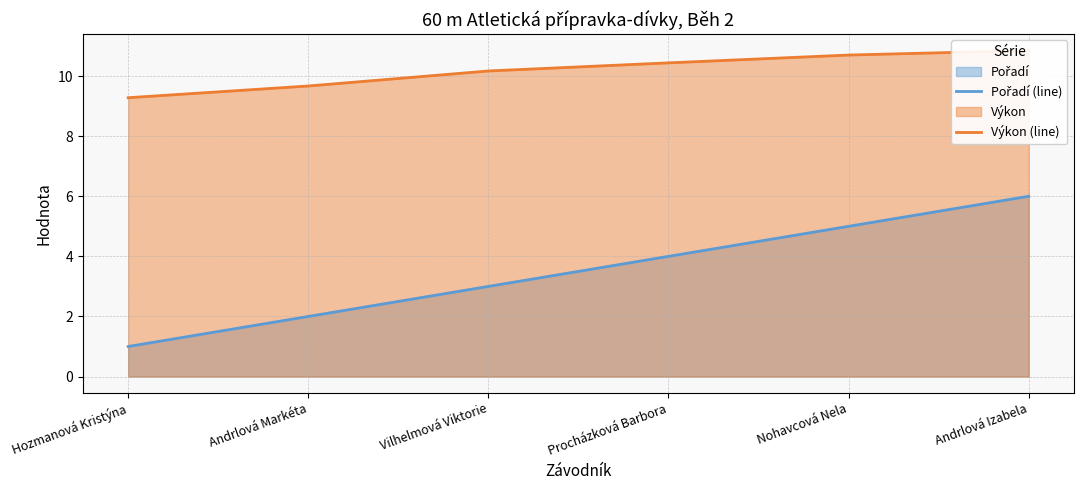

What is the total value across all series at Andrlová Markéta?

11.7